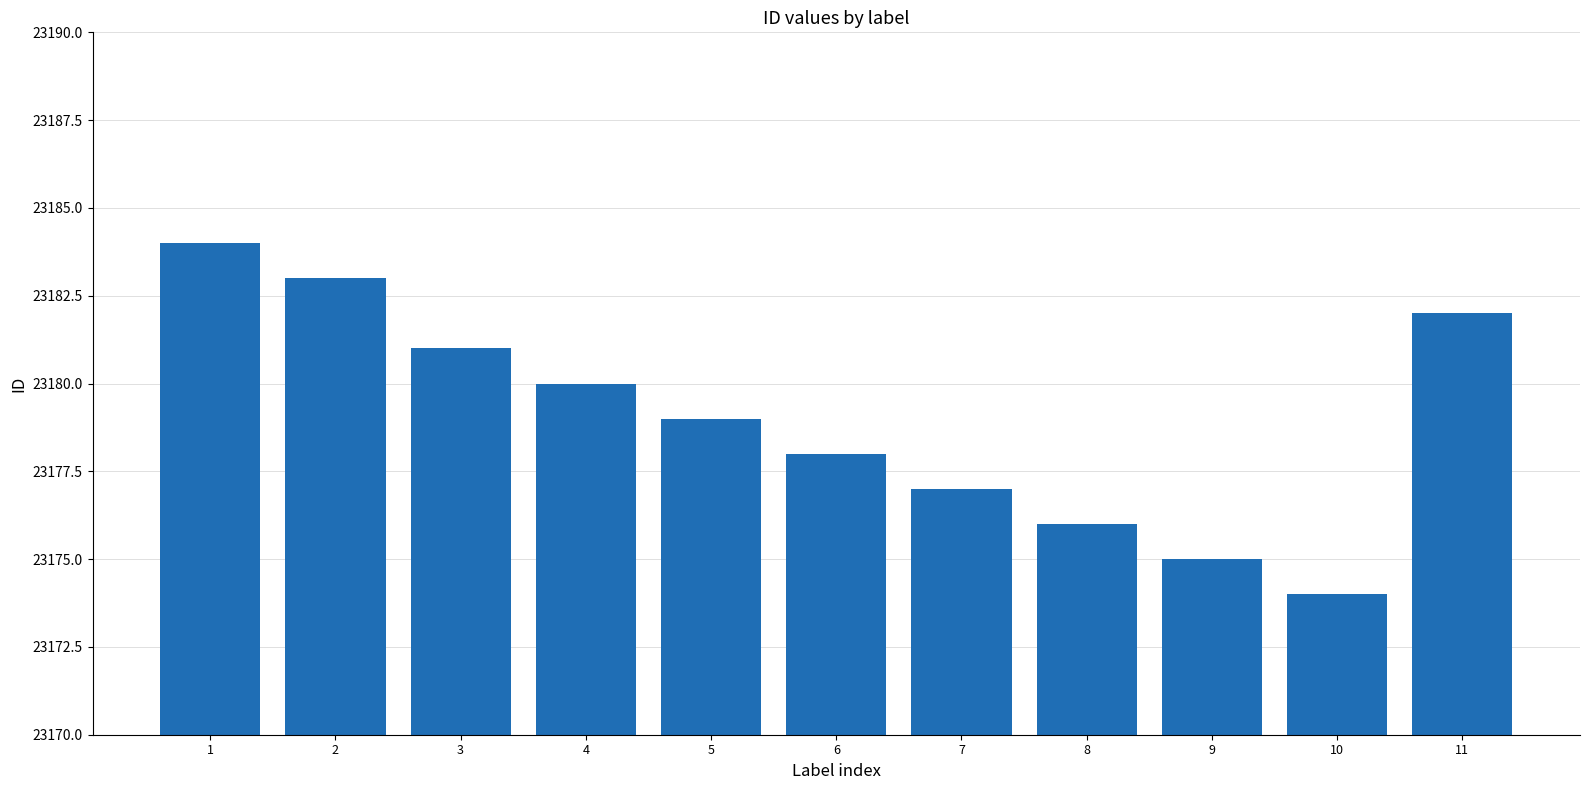

Rank the categories by value from highest to lowest.

1, 2, 11, 3, 4, 5, 6, 7, 8, 9, 10